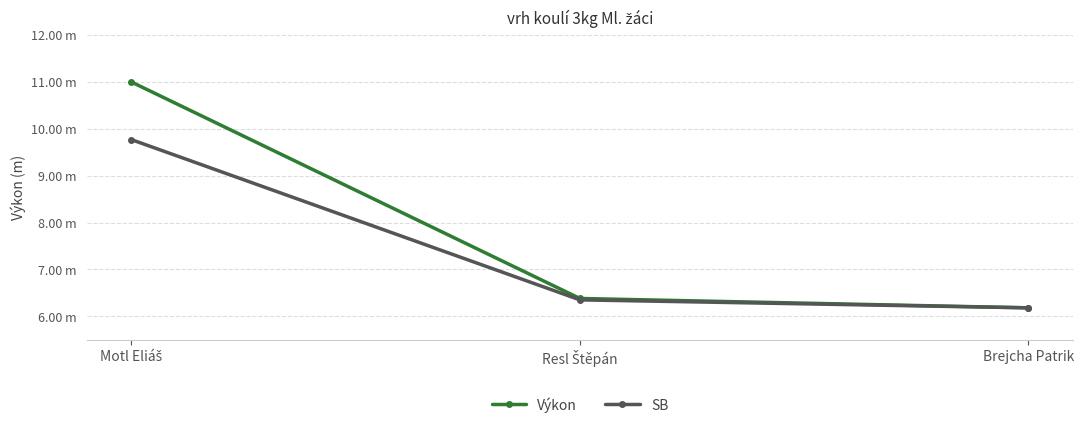

What position from the left is Resl Štěpán?

2